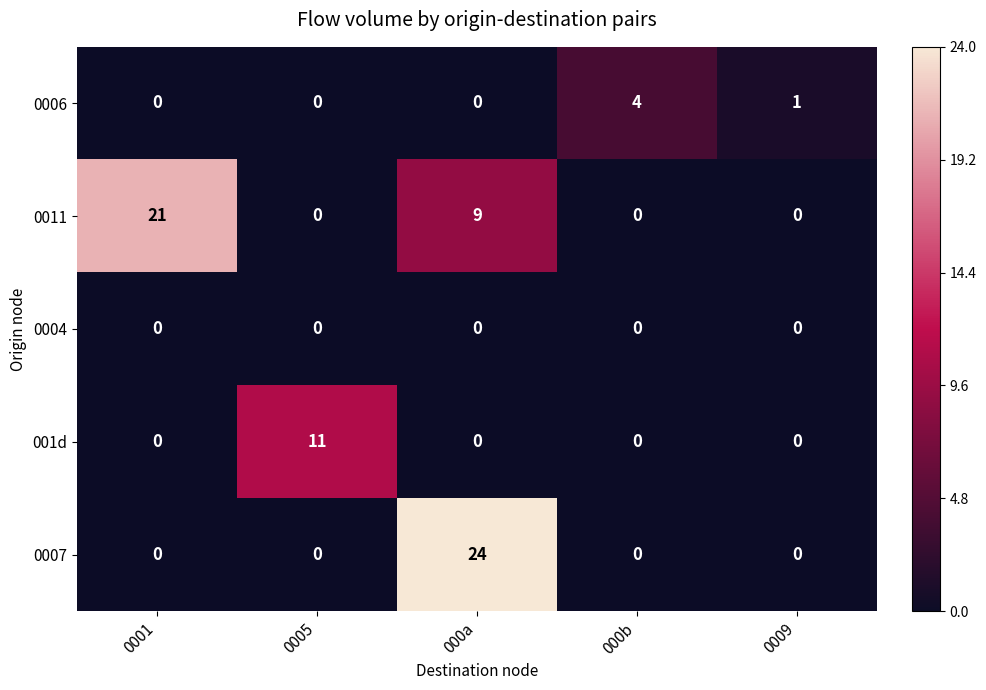

Reading left to right, list all the values displayed in this chart.

0006: 0	0	0	4	1
0011: 21	0	9	0	0
0004: 0	0	0	0	0
001d: 0	11	0	0	0
0007: 0	0	24	0	0